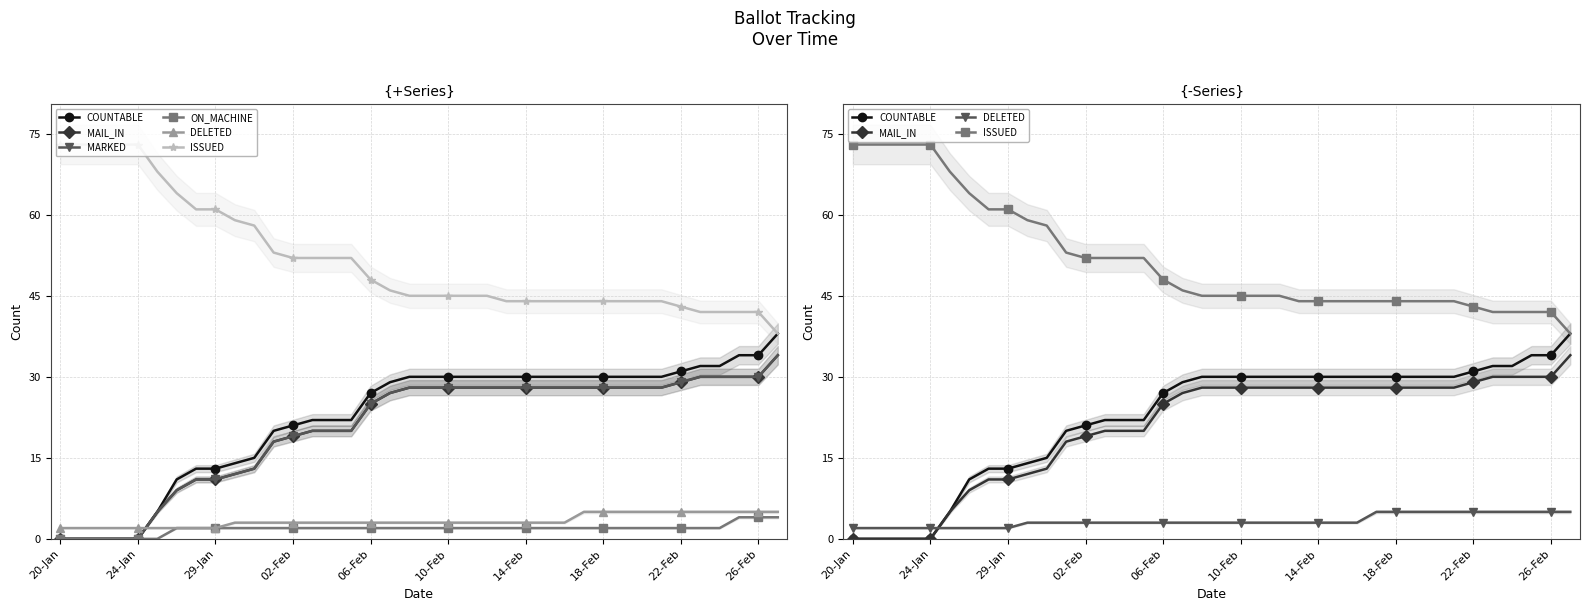

What is the average value of the MAIL_IN series?

21